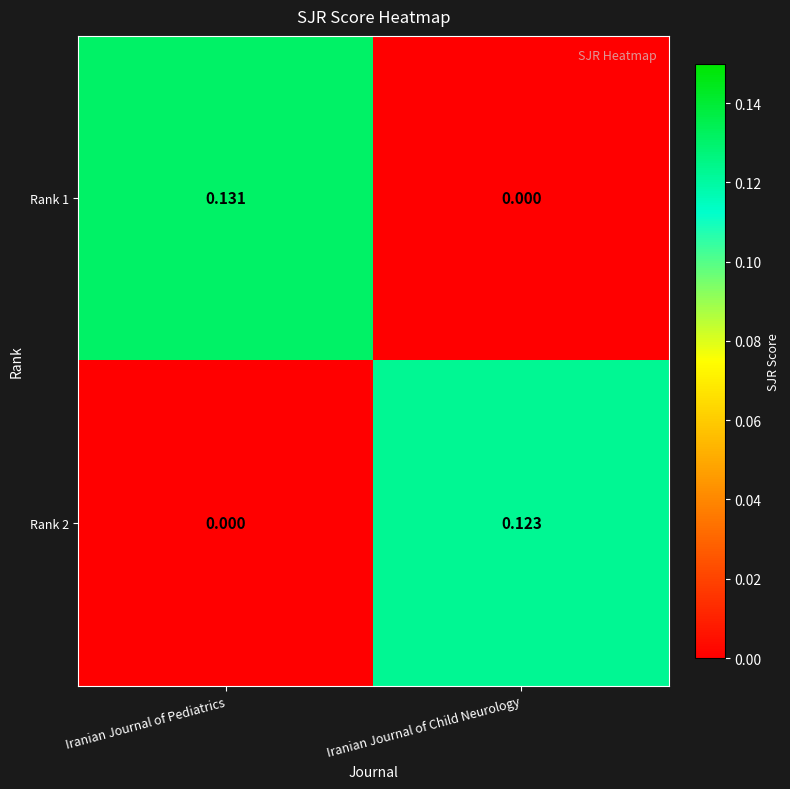

How many data points does each series have?

2